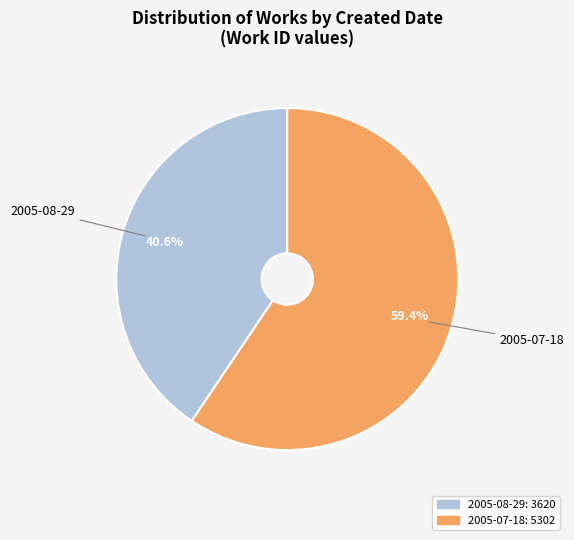

Does 2005-08-29 represent more than half of the total?

No